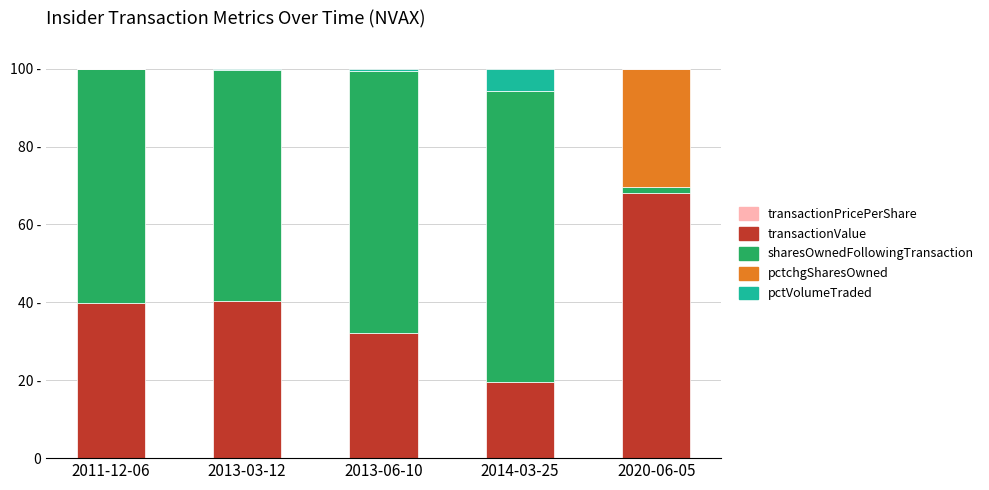

Does the chart contain stacked bars?

Yes